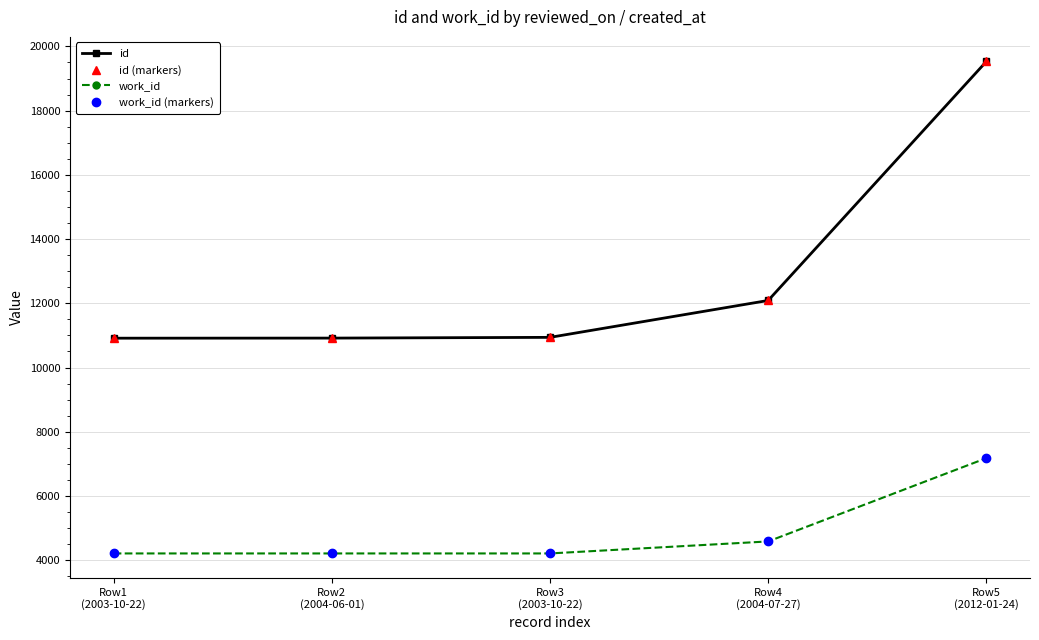

The work_id series shows 7177 at Row5
(2012-01-24). True or false?

True